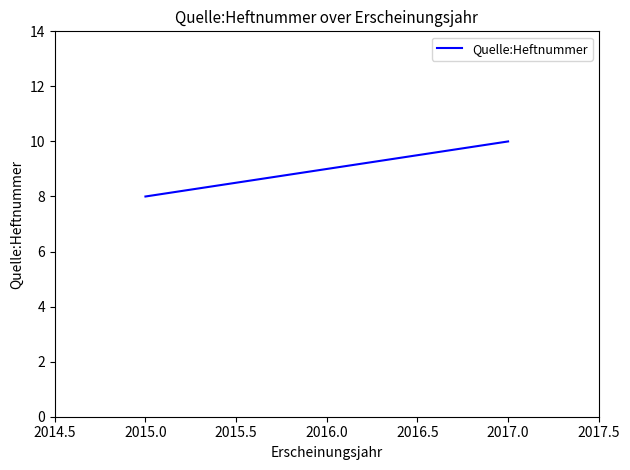

The value at 2017.0 is 3. True or false?

False